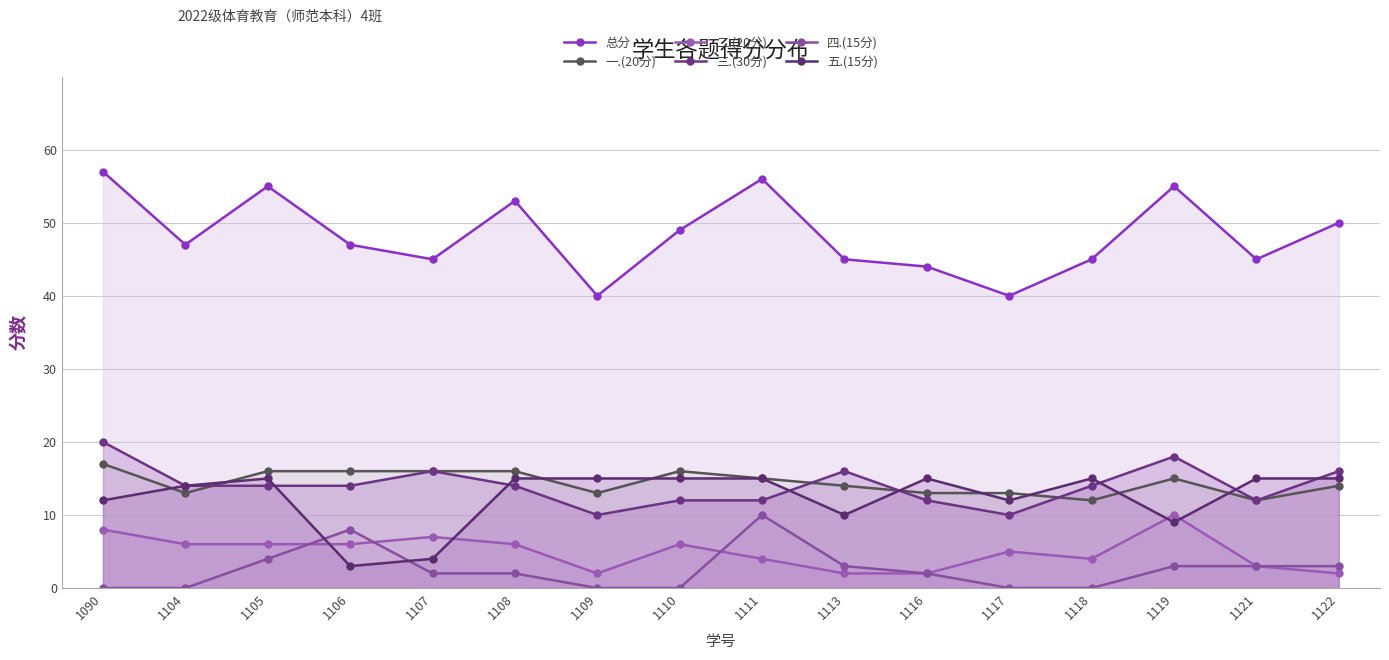

Reading right to left, what are all the values shown in this chart?

总分: 50	45	55	45	40	44	45	56	49	40	53	45	47	55	47	57
一.(20分): 14	12	15	12	13	13	14	15	16	13	16	16	16	16	13	17
二.(20分): 2	3	10	4	5	2	2	4	6	2	6	7	6	6	6	8
三.(30分): 16	12	18	14	10	12	16	12	12	10	14	16	14	14	14	20
四.(15分): 3	3	3	0	0	2	3	10	0	0	2	2	8	4	0	0
五.(15分): 15	15	9	15	12	15	10	15	15	15	15	4	3	15	14	12